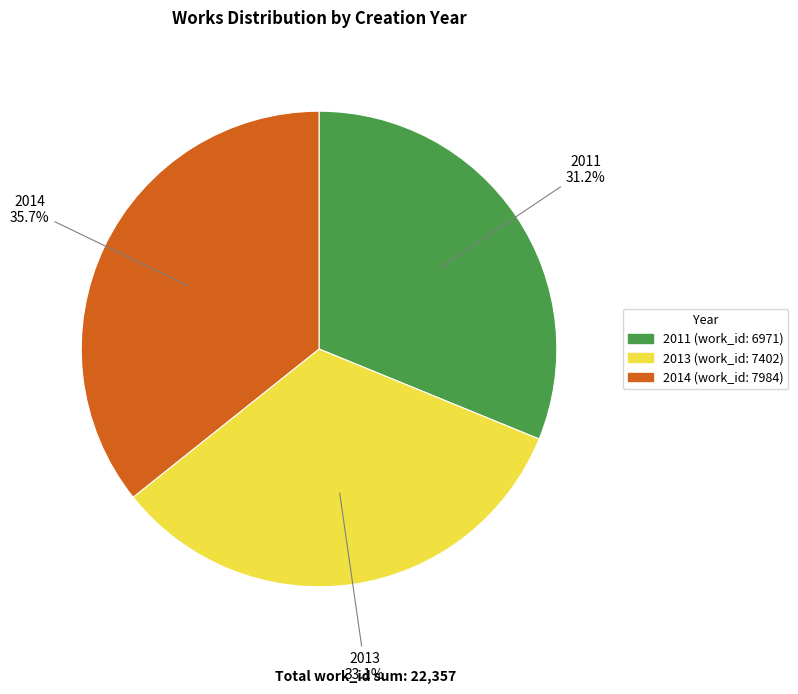

Is 2013 the majority of the pie?

No